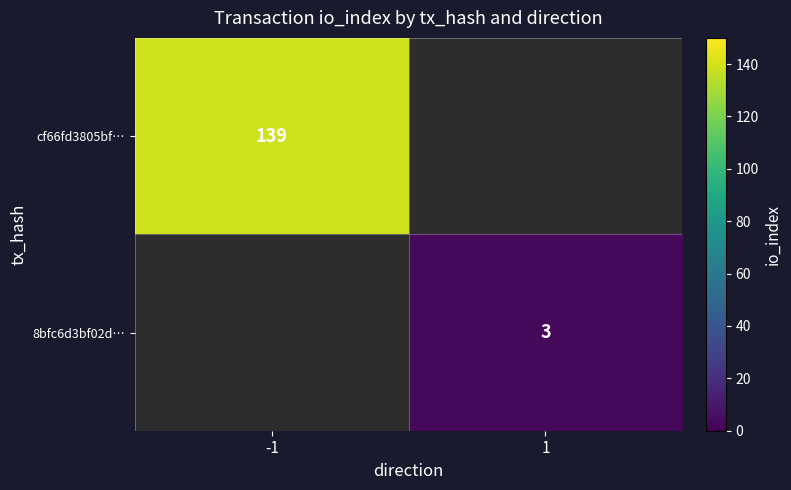

At how many categories does at least one series exceed 111?

1